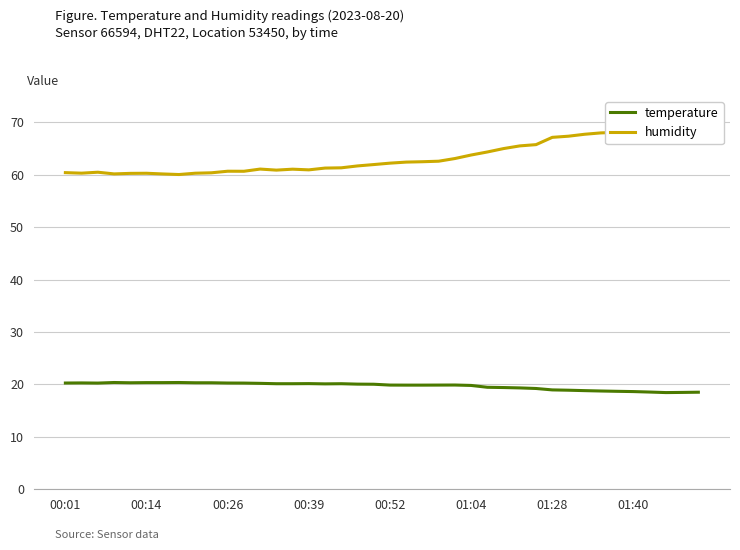

What is the lowest value of the temperature series?

18.4